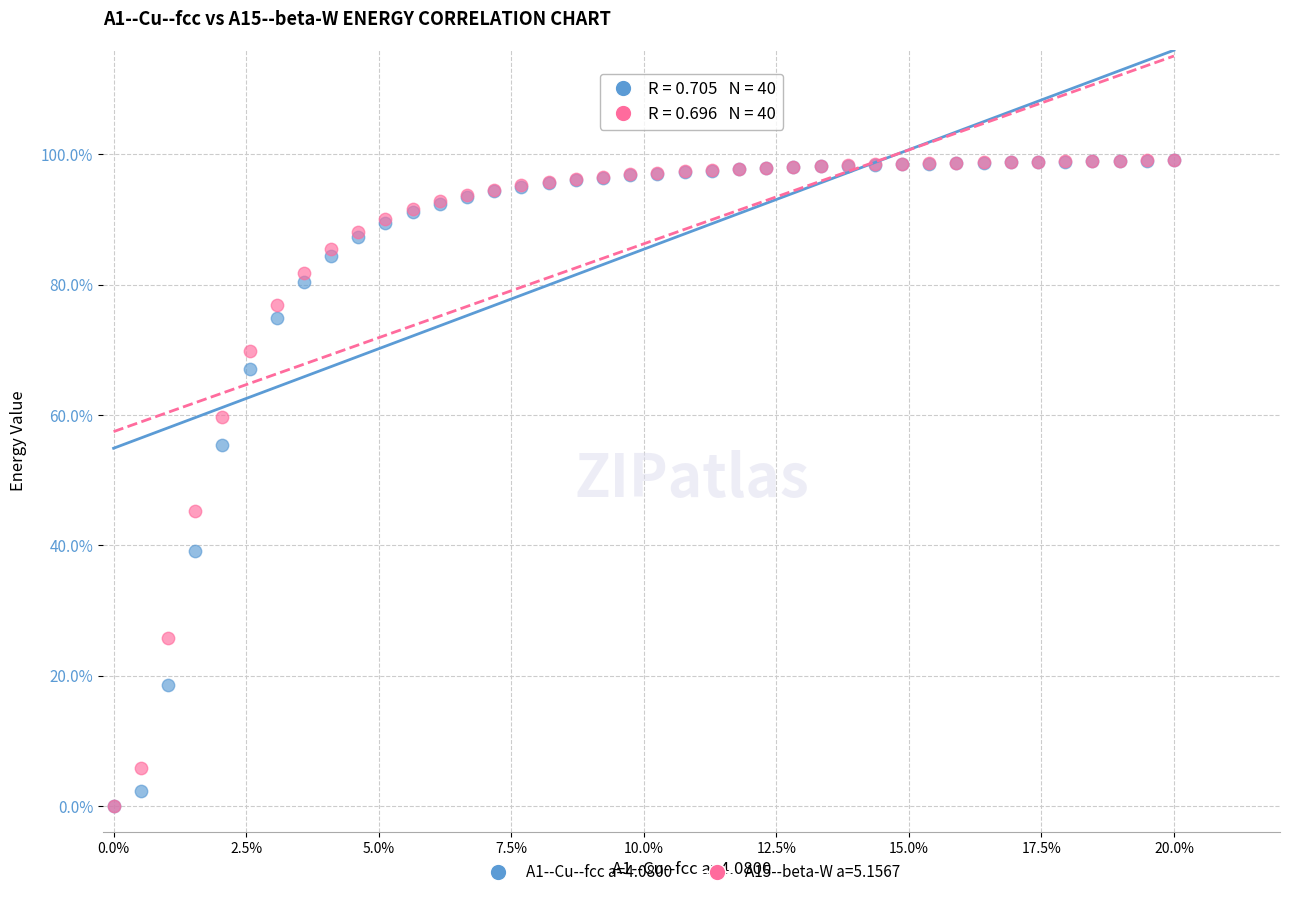

What are all the series names shown in the legend?

A1--Cu--fcc a=4.0800, A15--beta-W a=5.1567